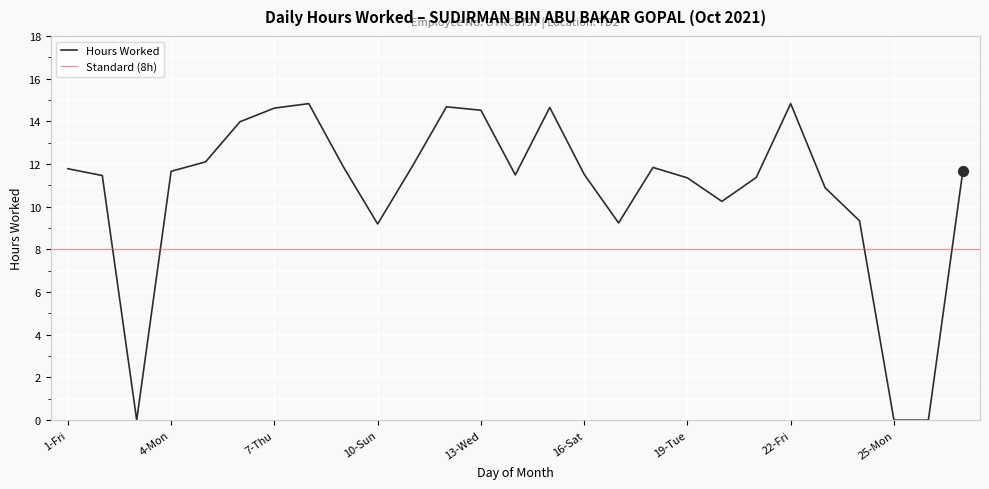

Which has a higher value, 23-Sat or 15-Fri?

15-Fri